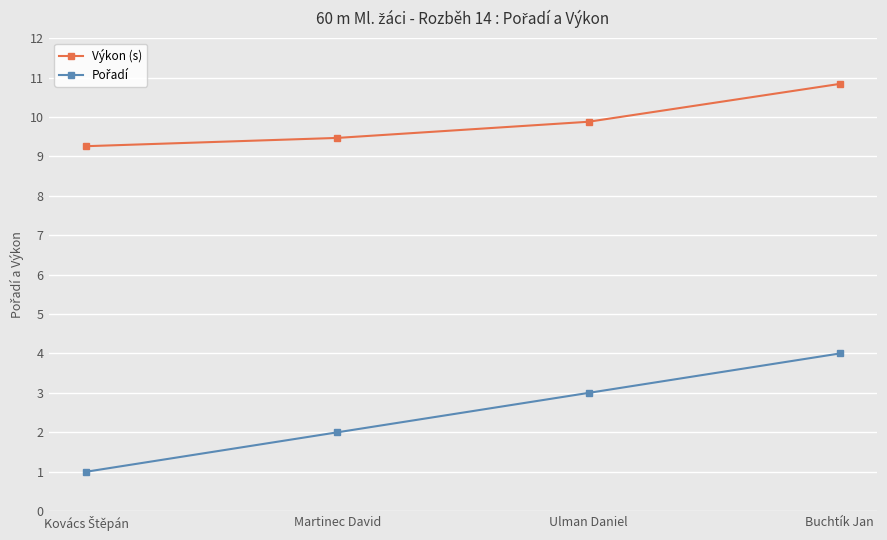

The Výkon (s) series shows 10.8 at Buchtík Jan. True or false?

True